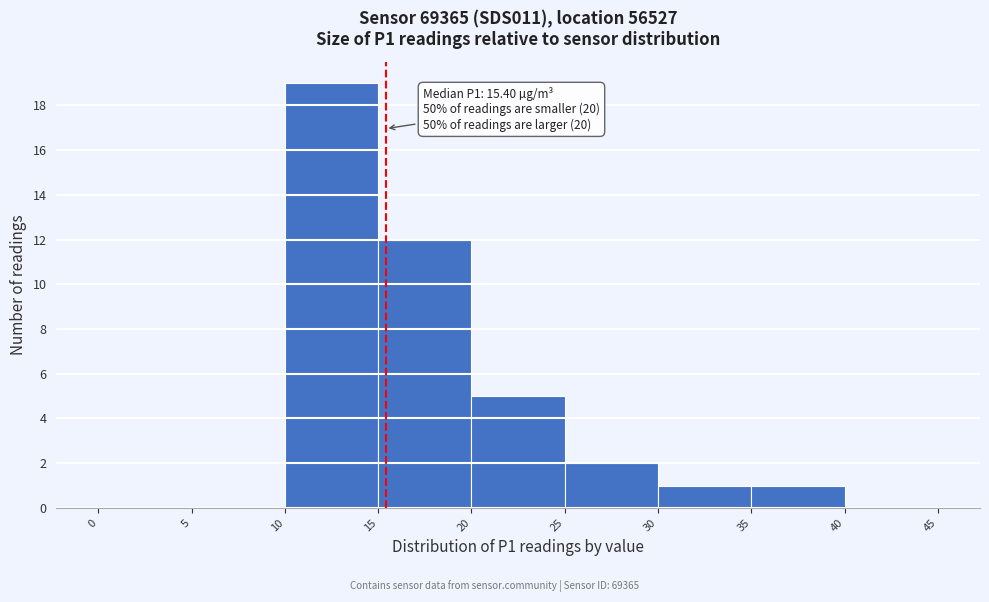

Which range on the x-axis has the tallest bar?

10 to 15